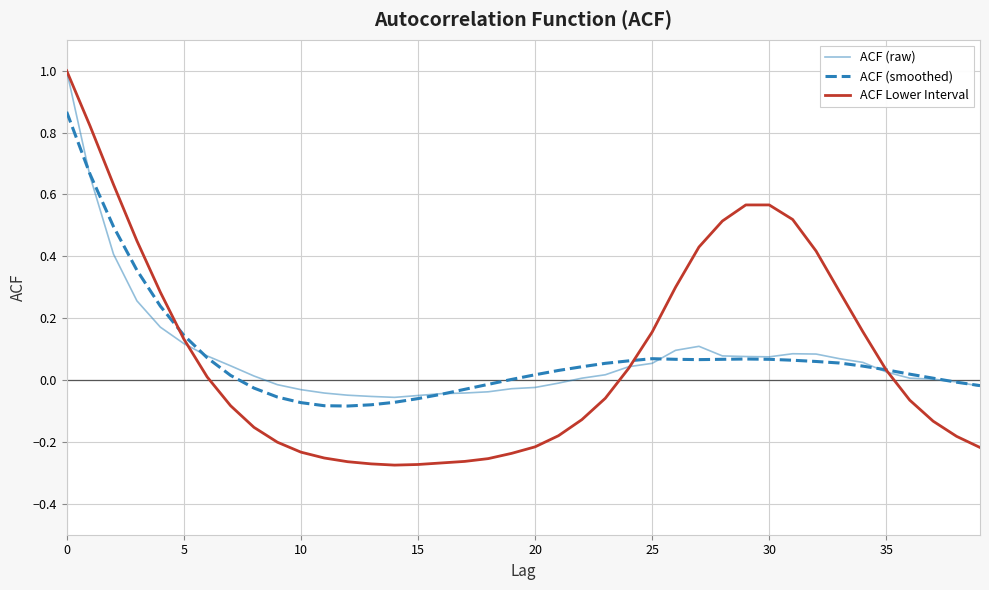

Which series has the largest range (max minus min)?

ACF Lower Interval